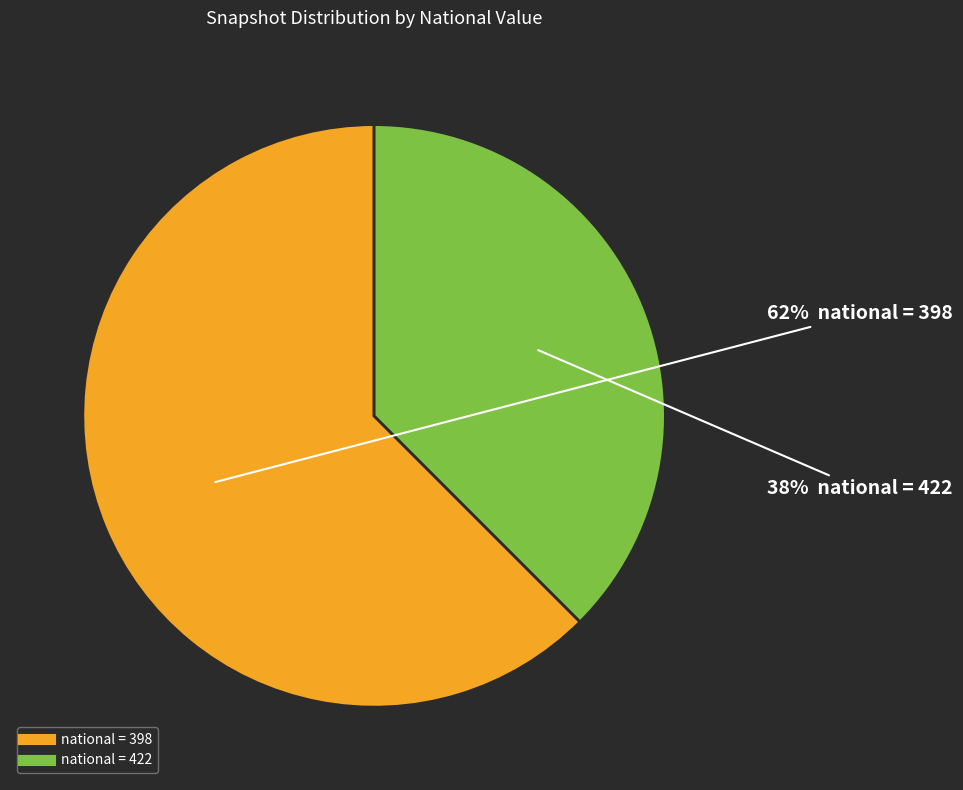

To the nearest percent, what is the average slice percentage?

50%